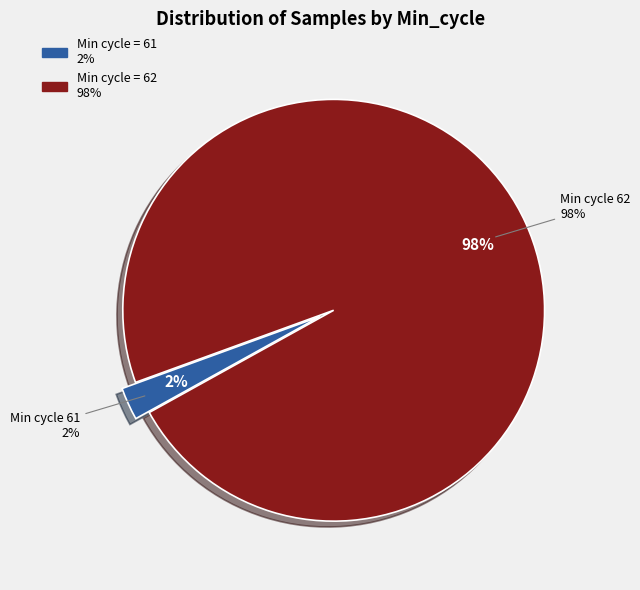

Which category has the biggest portion of the pie?

62